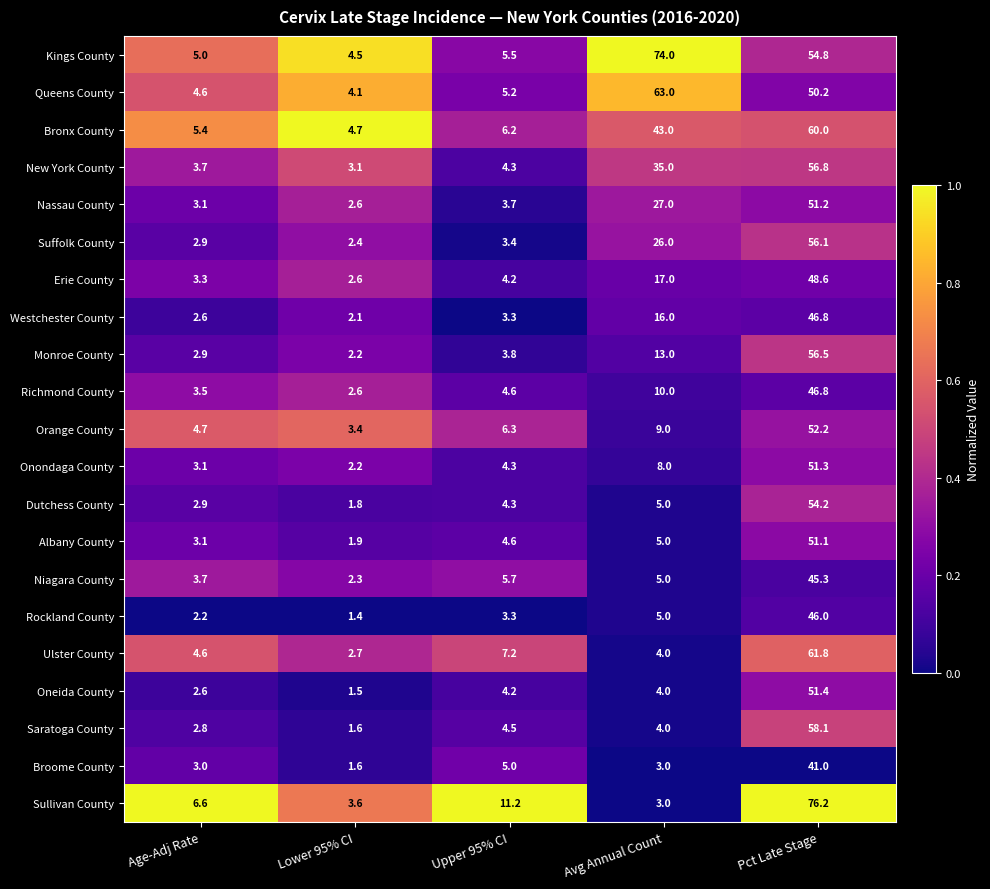

What is the total value across all series at Avg Annual Count?

379.0